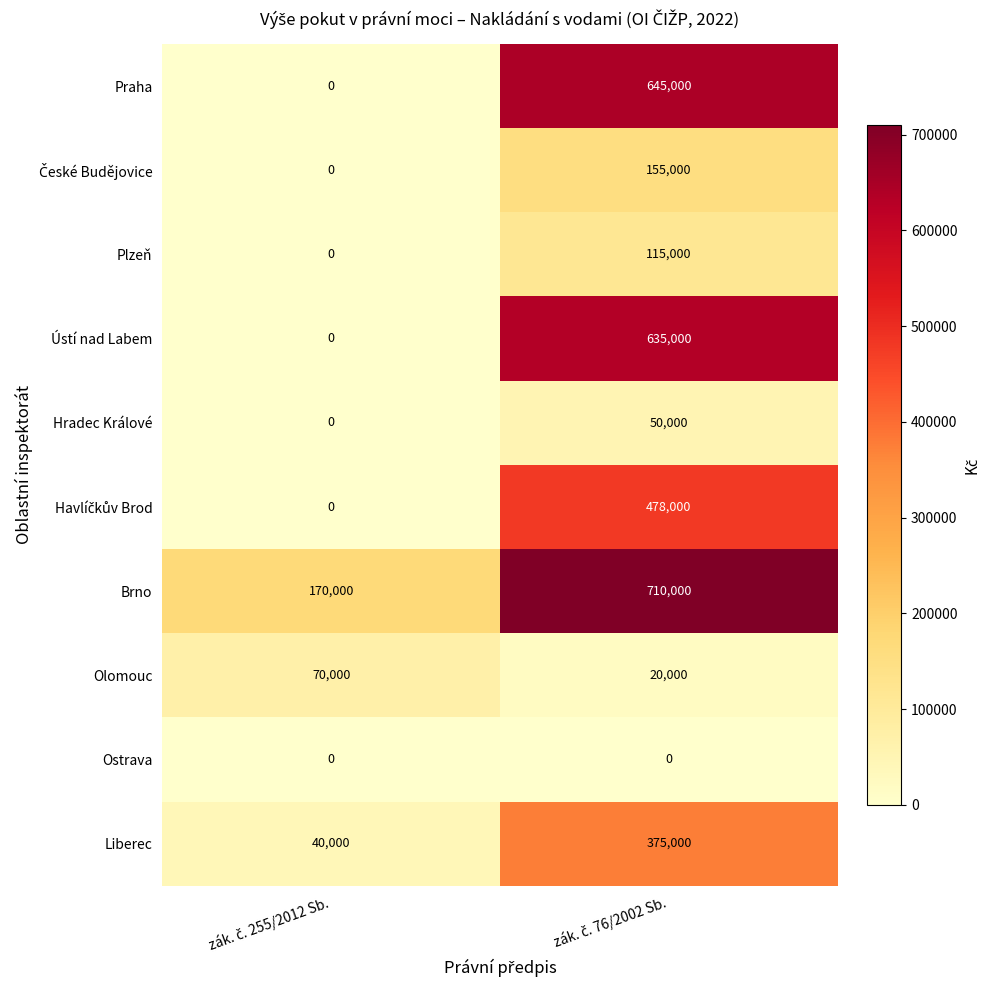

Which series has the largest total across all categories?

Brno